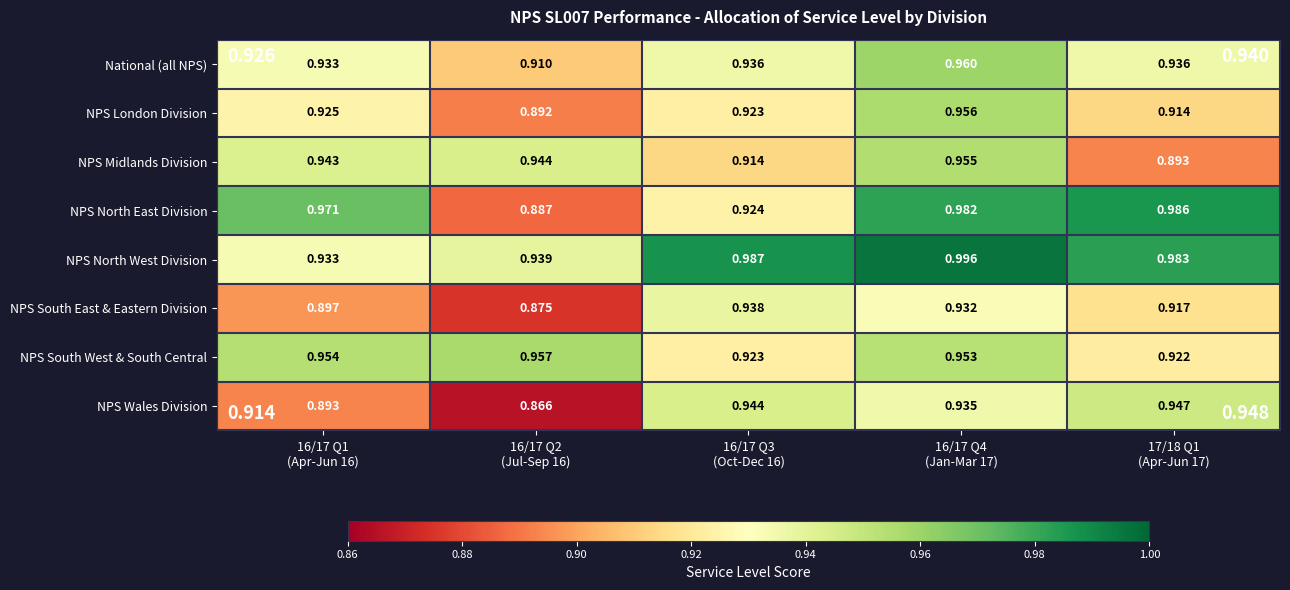

Which series has the largest total across all categories?

NPS North West Division